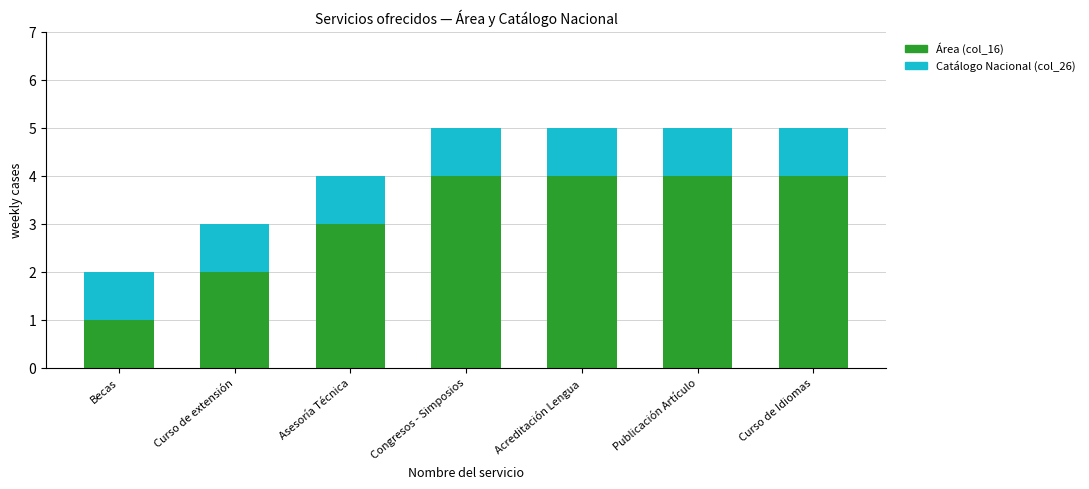

What is the sum of all Área (col_16) values?

22